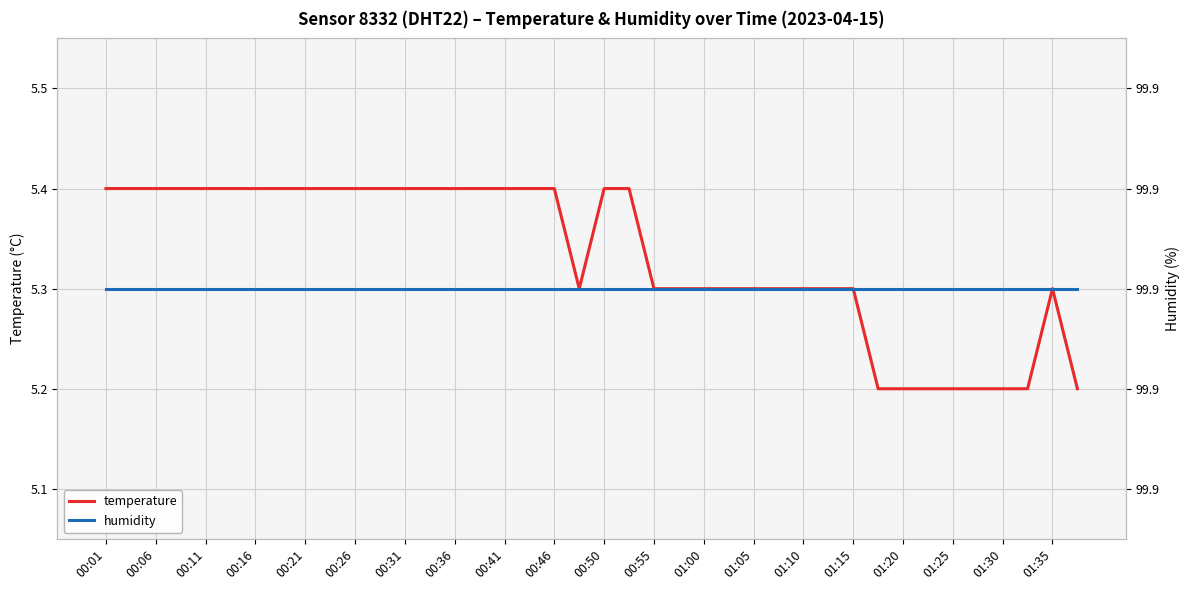

At which category is the sum across all series the highest?

00:01